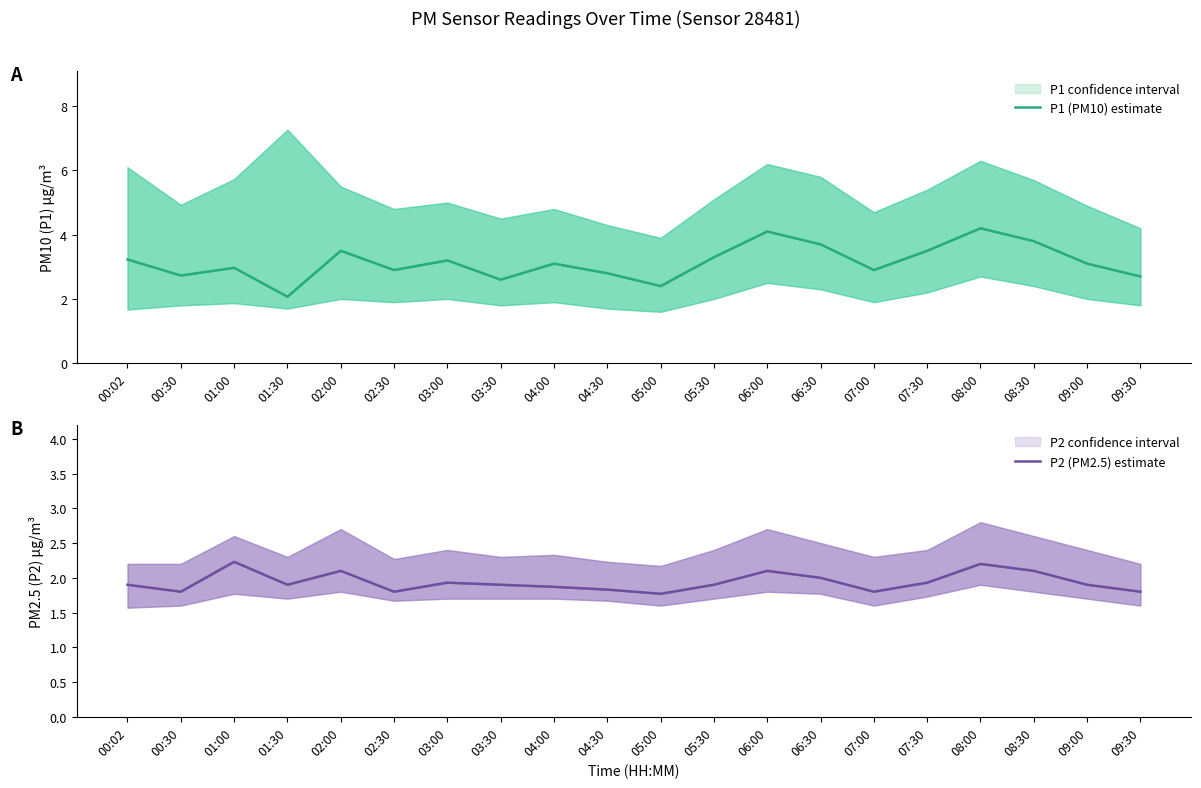

List the labels in order of P1 (PM10) estimate value, largest first.

08:00, 06:00, 08:30, 06:30, 02:00, 07:30, 05:30, 00:02, 03:00, 04:00, 09:00, 01:00, 02:30, 07:00, 04:30, 00:30, 09:30, 03:30, 05:00, 01:30